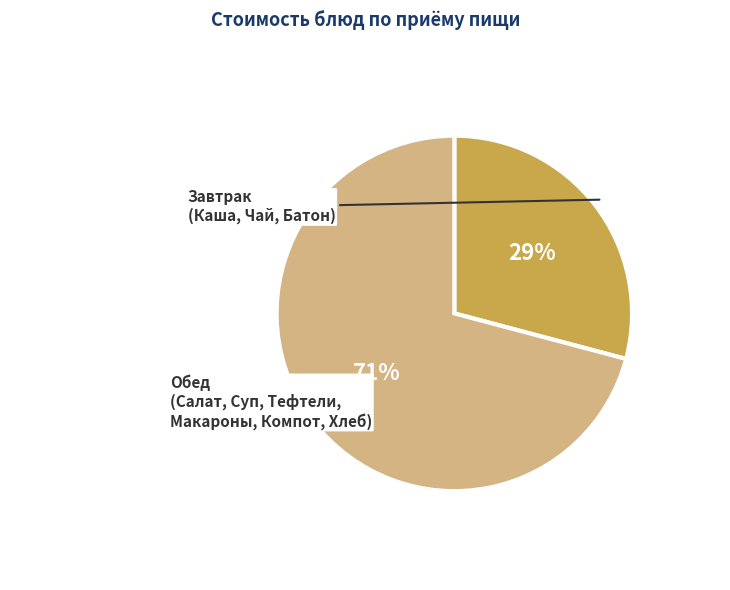

Does any single category account for the majority?

Yes